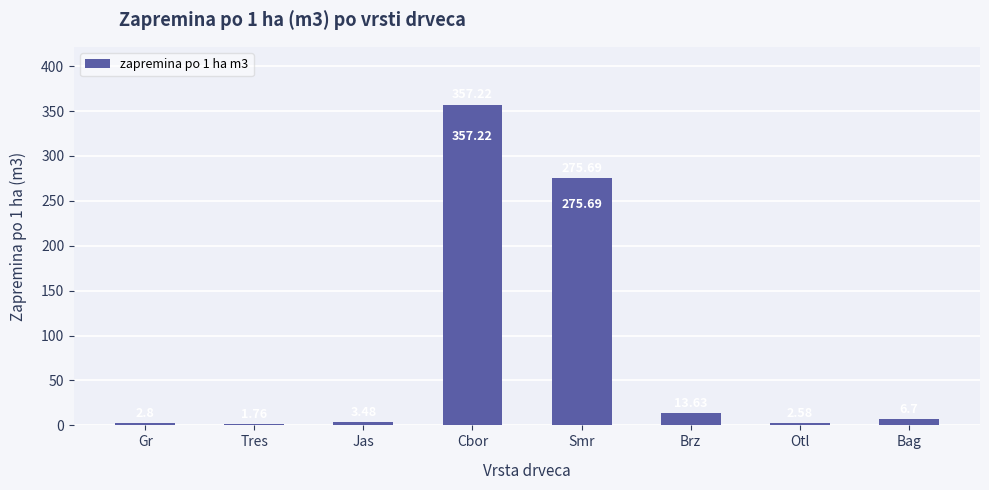

How many distinct data groups are displayed?

1